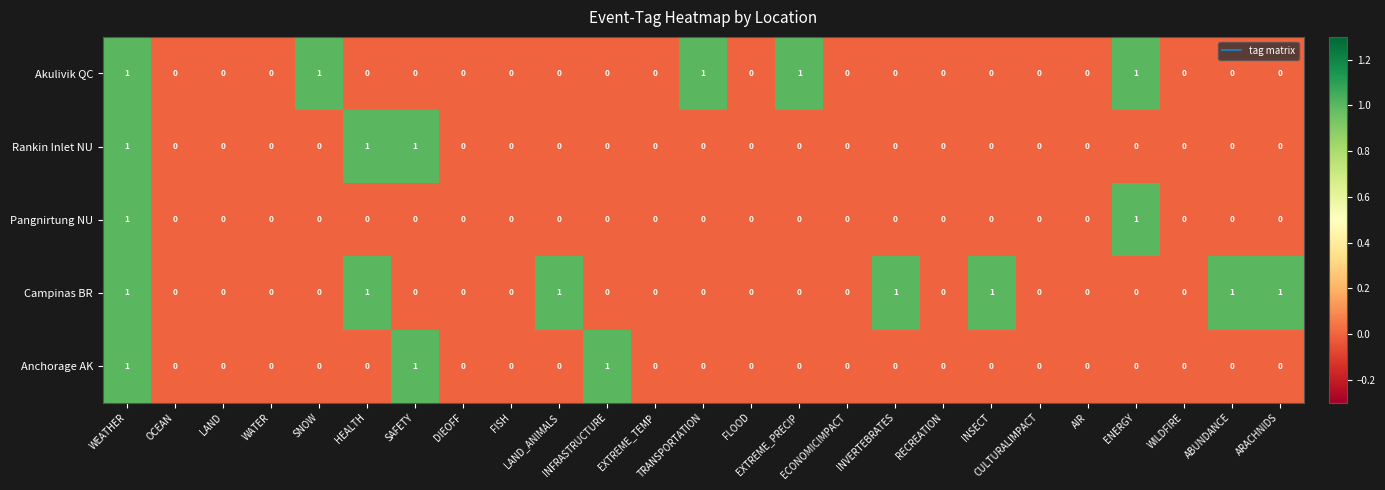

How many data points does each series have?

25